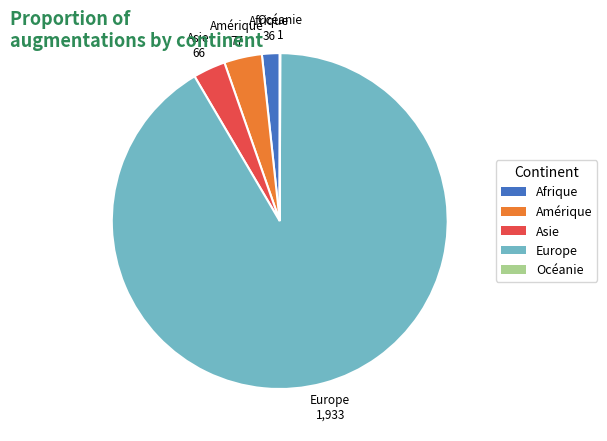

Approximately how many times larger is the value at Amérique compared to Afrique?

2.1